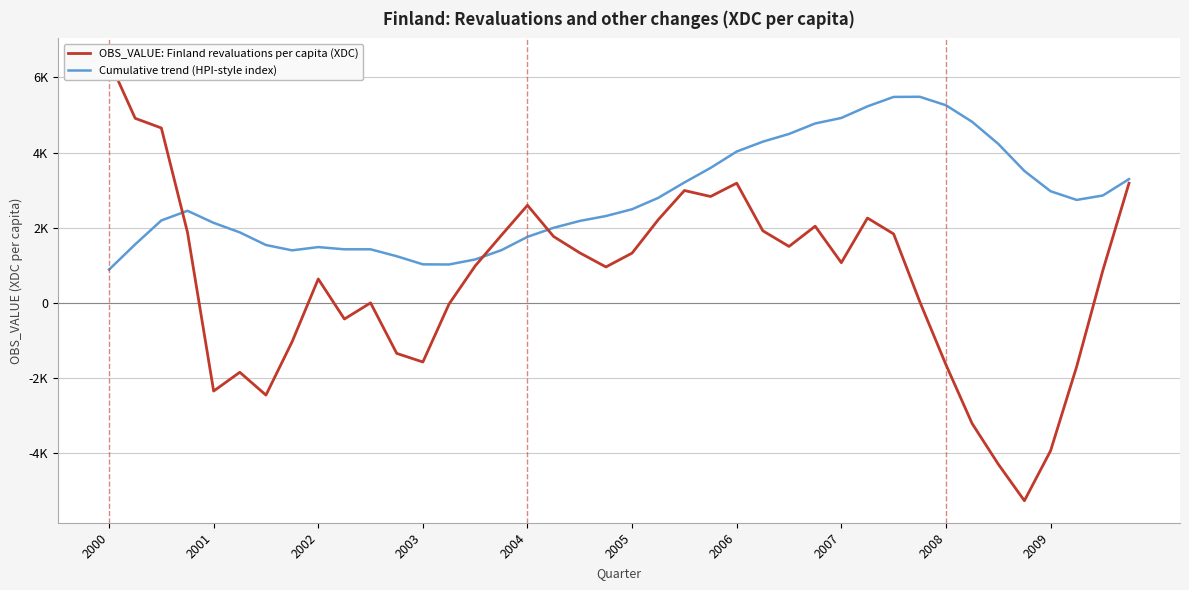

Which category has the lowest value across all series?

35